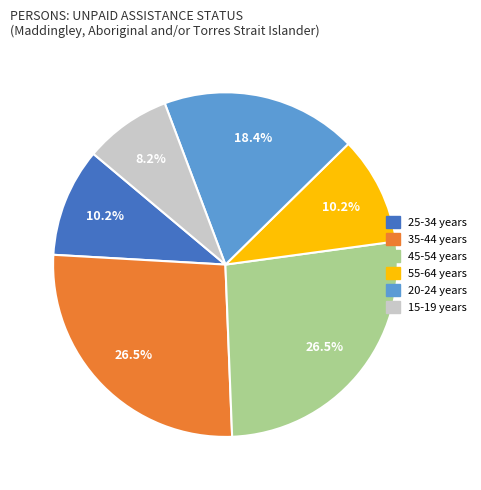

Is there any slice that represents more than half of the pie?

No